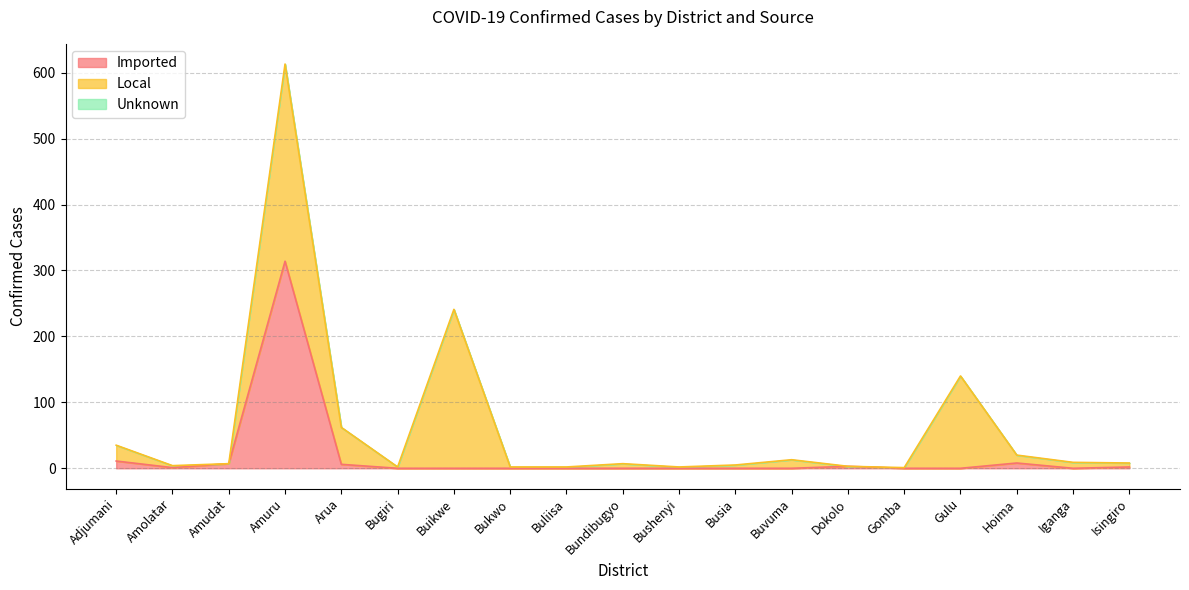

At which category is the sum across all series the highest?

Amuru